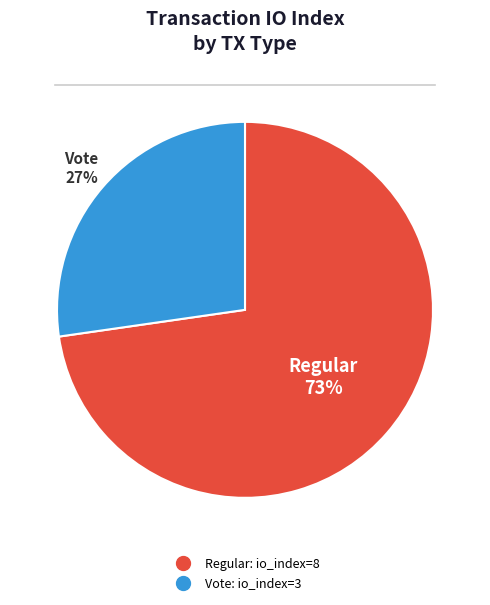

Rank the categories by value from highest to lowest.

Regular, Vote